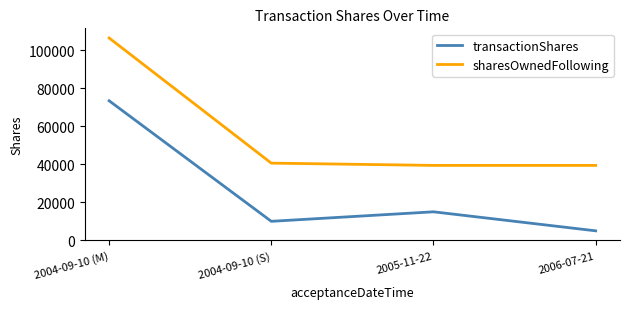

Between 2005-11-22 and 2006-07-21, which series saw the biggest shift?

transactionShares